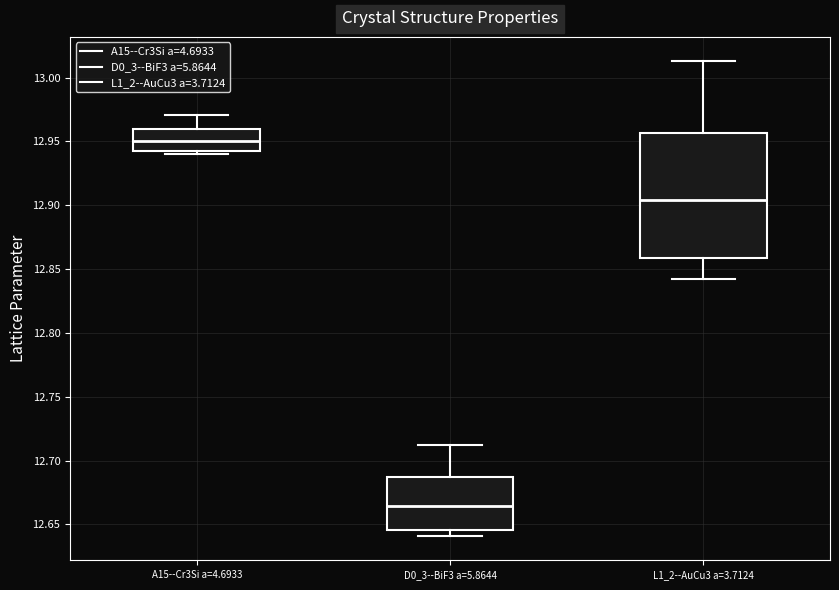

Where does the lower whisker of the box for L1_2--AuCu3 a=3.7124 end on the y-axis? The values are not printed on the chart, so give them approximately, as read against the axis.

12.840